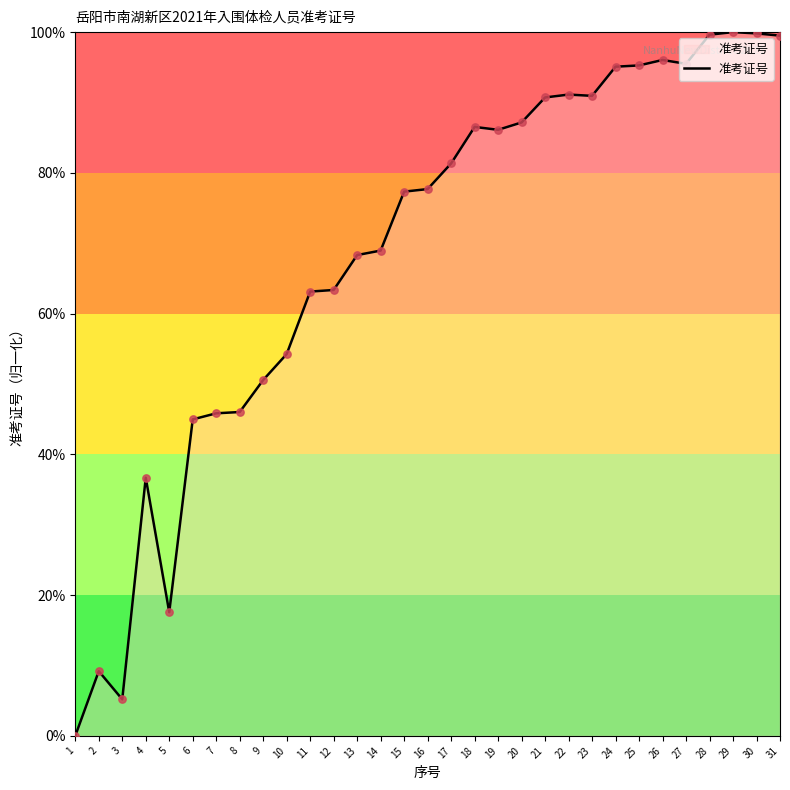

What is the change in value from 9 to 12?

+12.8